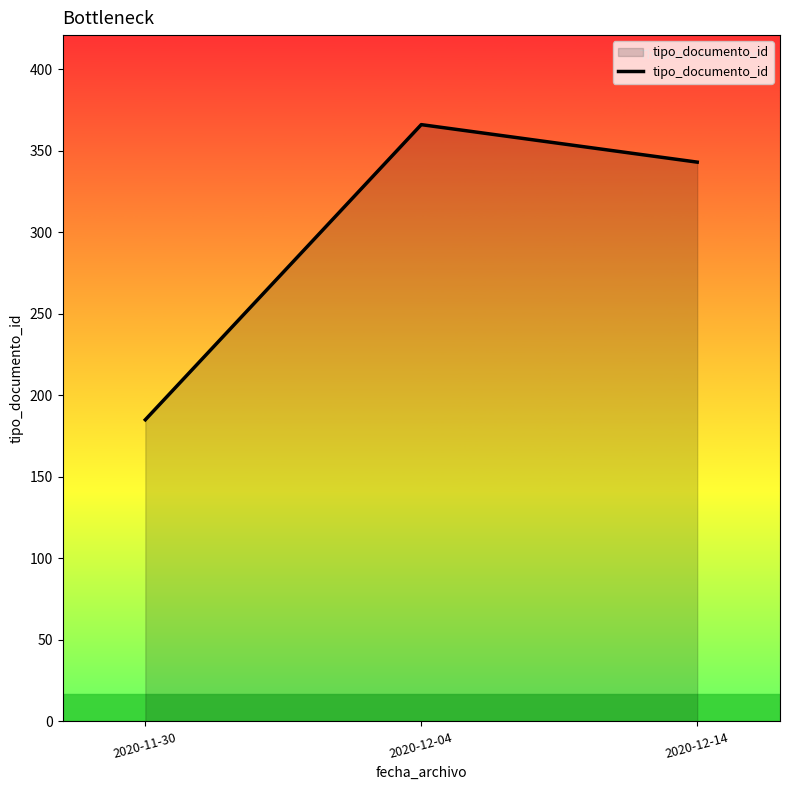

What value does the data have at 2020-12-14, to the nearest 5?

345